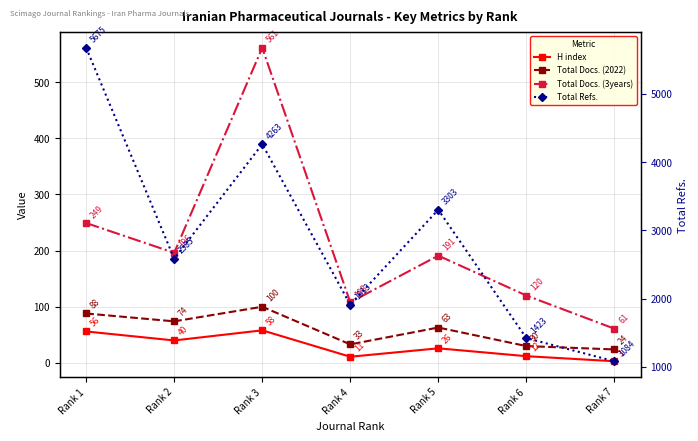

Rank the series at Rank 2 from lowest to highest value.

H index, Total Docs. (2022), Total Docs. (3years), Total Refs.